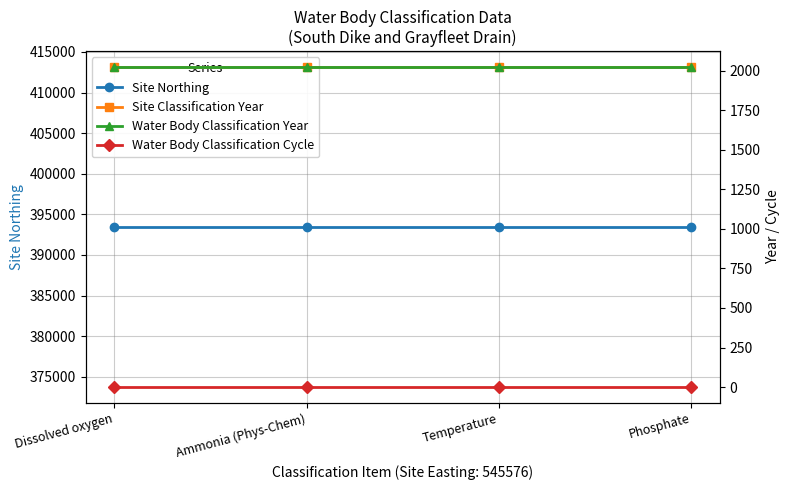

What are all the series names shown in the legend?

Site Northing, Site Classification Year, Water Body Classification Year, Water Body Classification Cycle